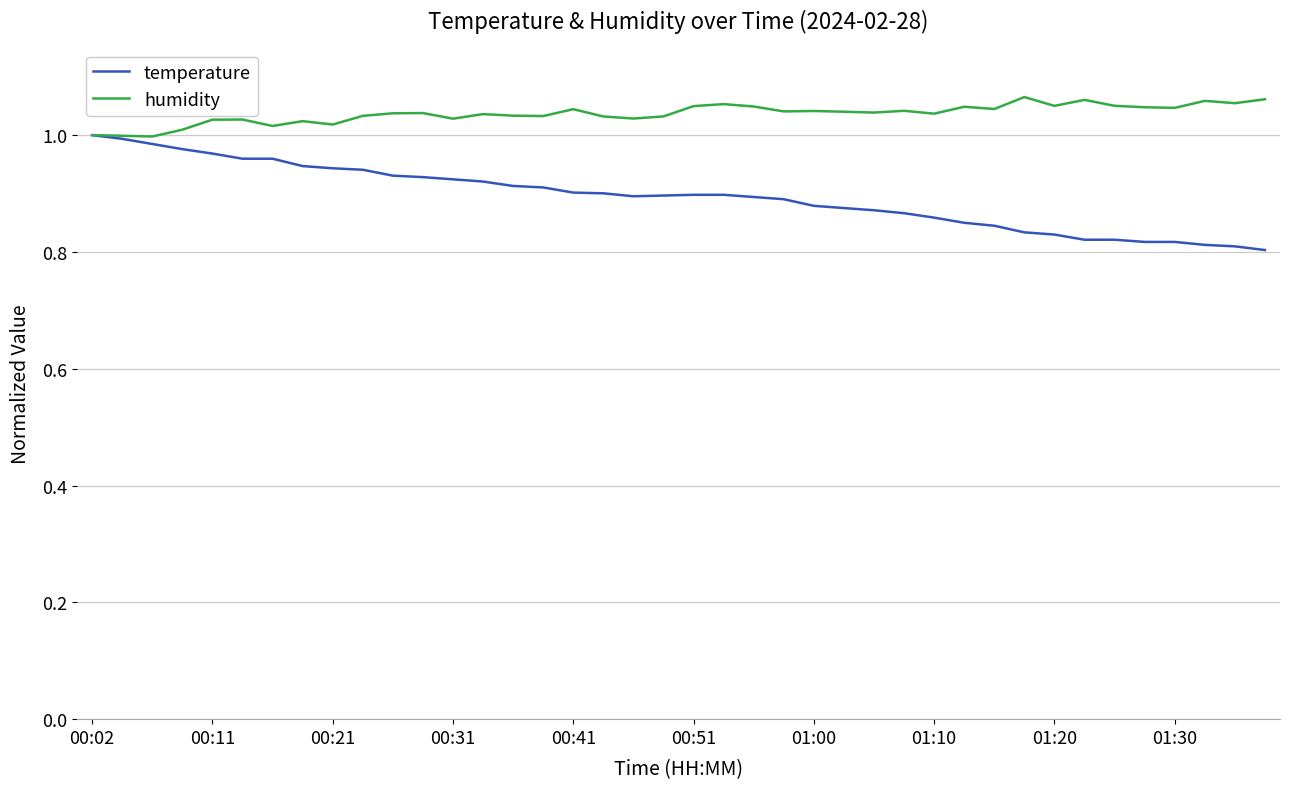

What is the difference between the maximum and minimum values in the humidity series?

0.1